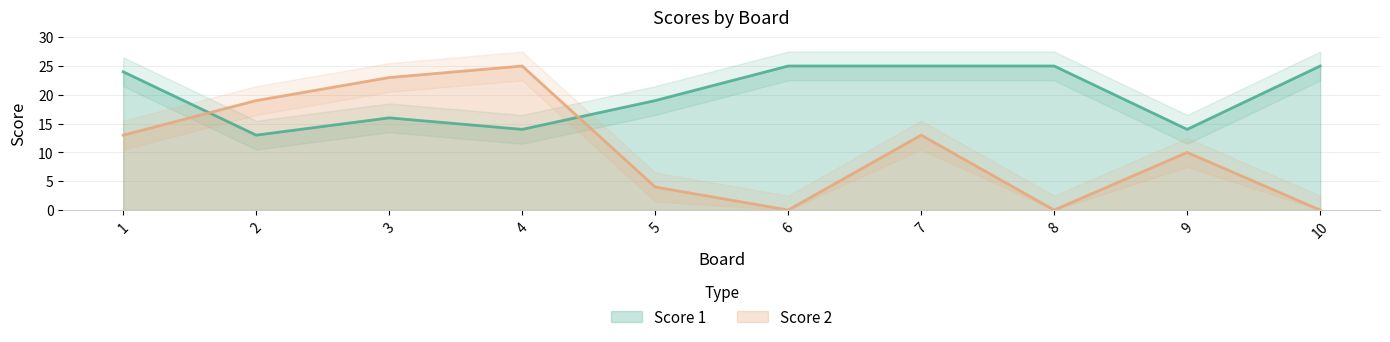

At which category does the chart reach its minimum across all series?

6